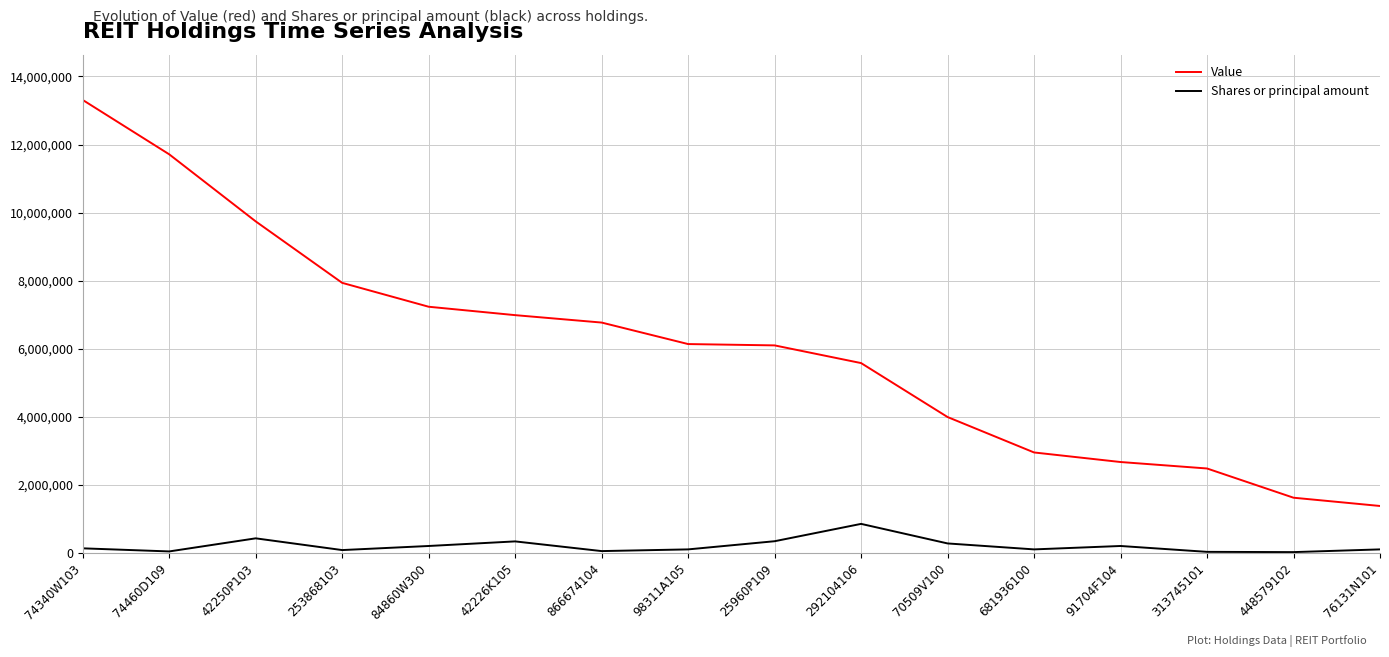

True or false: Shares or principal amount has a value of 850000 at 292104106.

True